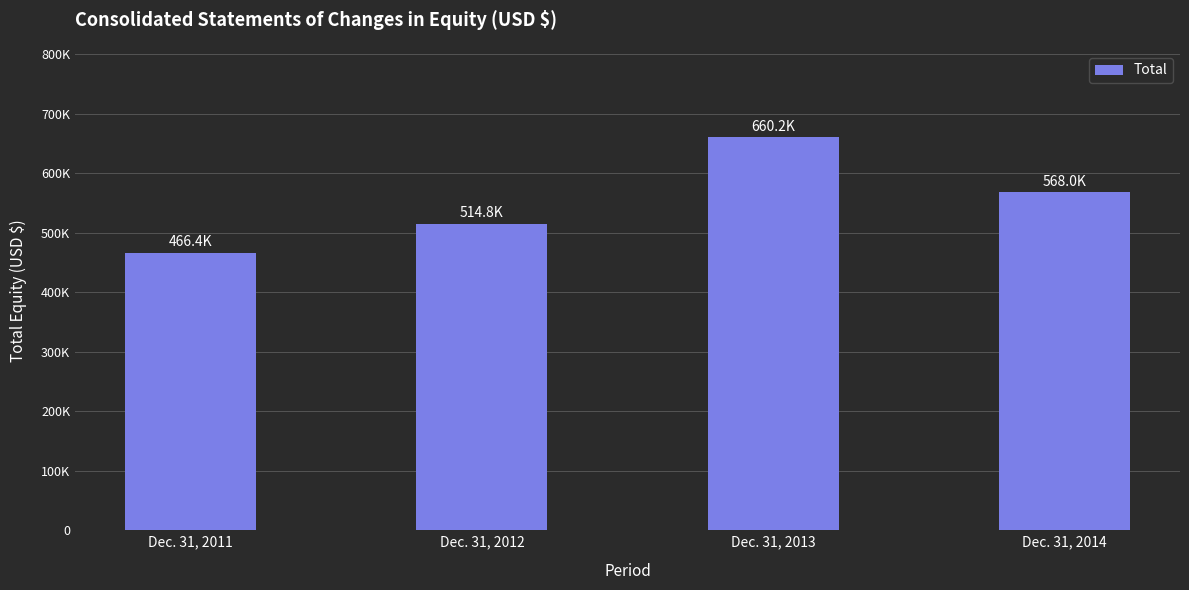

What is the change in value from Dec. 31, 2011 to Dec. 31, 2012?

+48359